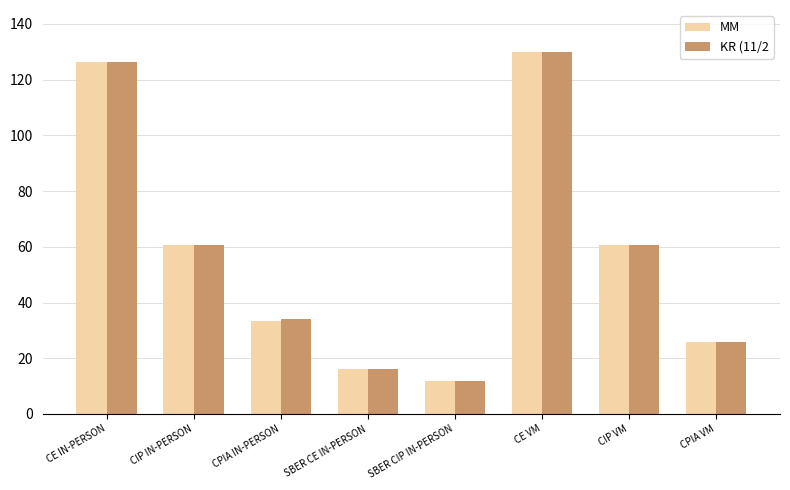

Is the value of MM at SBER CE IN-PERSON greater than the value of KR (11/2 at CE VM?

No